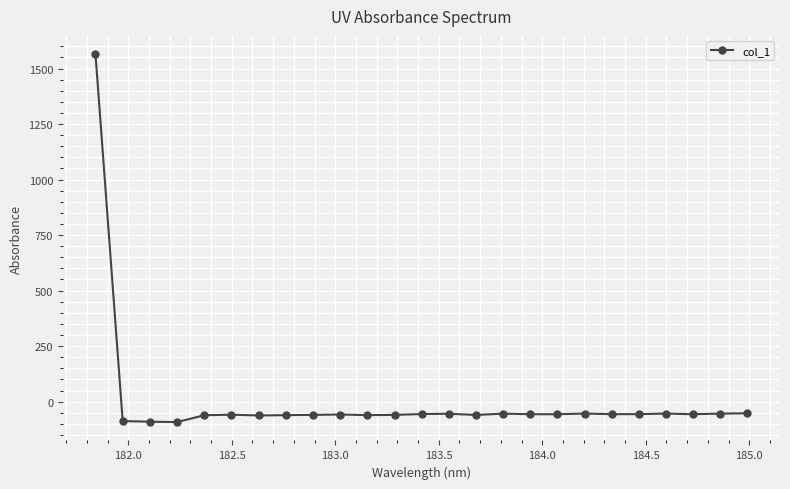

What is the average value?

3.6